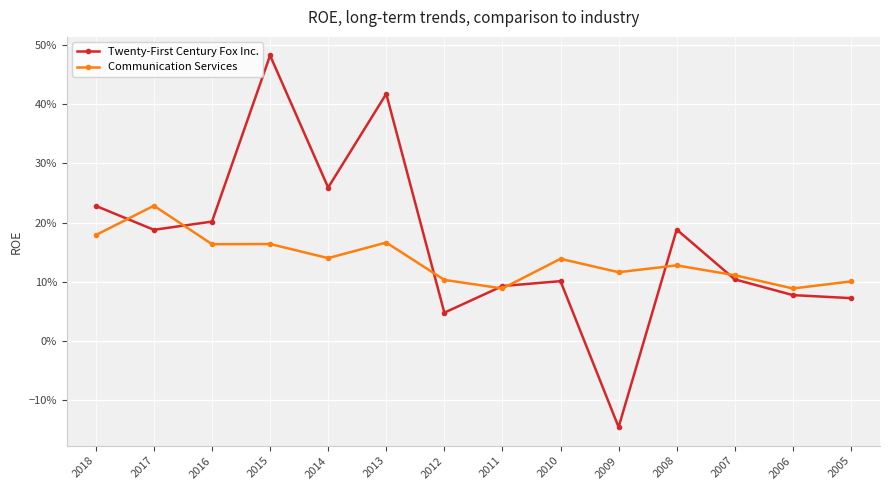

Between 2018 and 2012, which series saw the biggest shift?

Twenty-First Century Fox Inc.